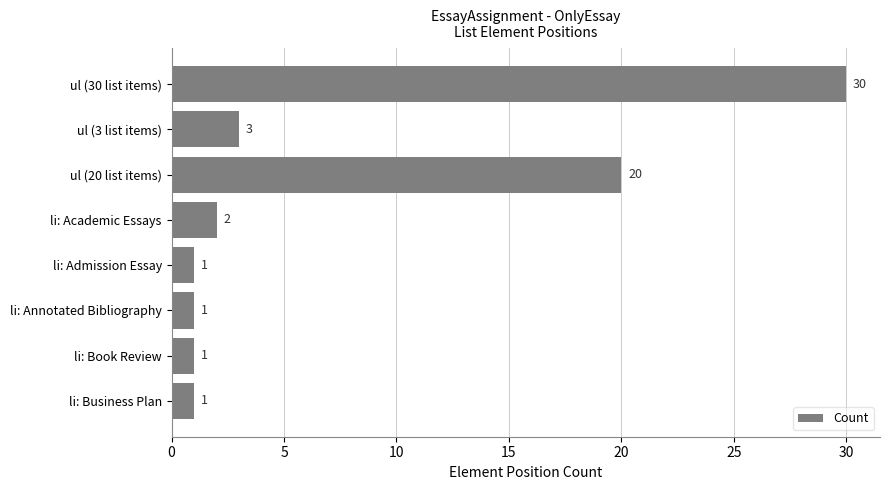

What is the minimum value shown in the chart?

1